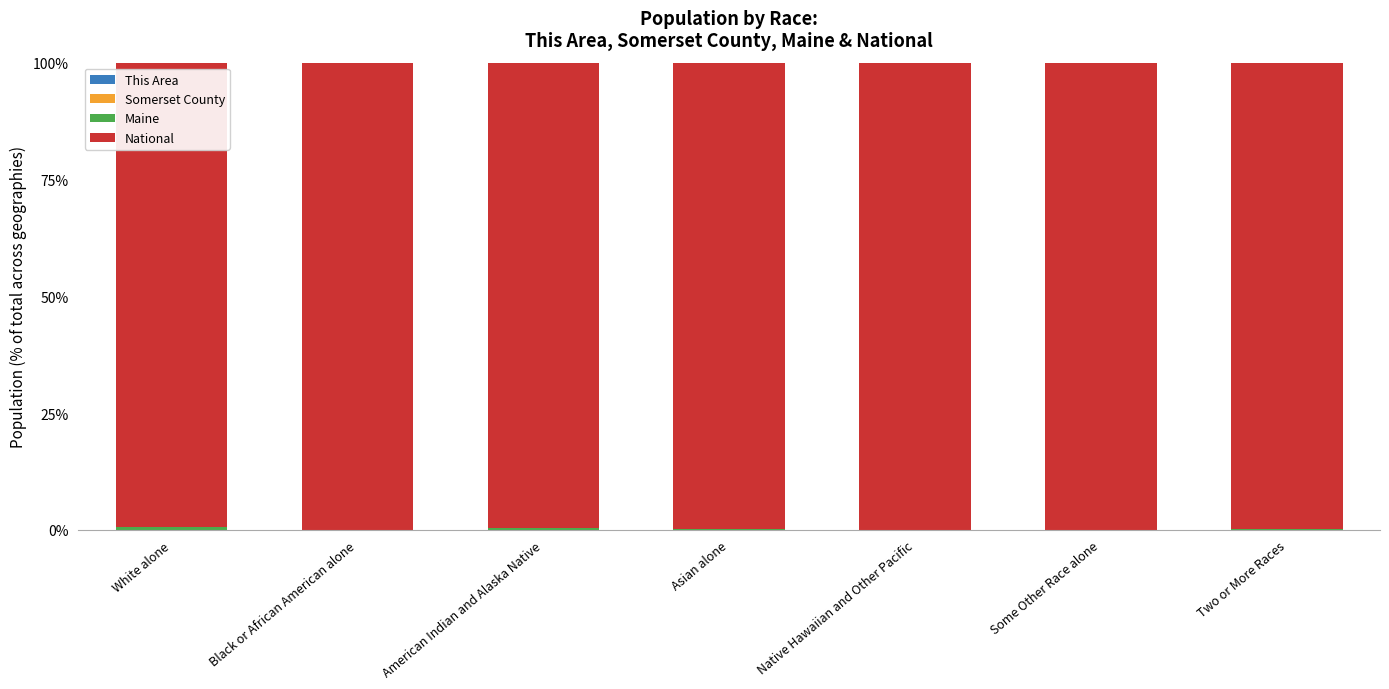

Are the bars grouped side by side (vs. stacked)?

No